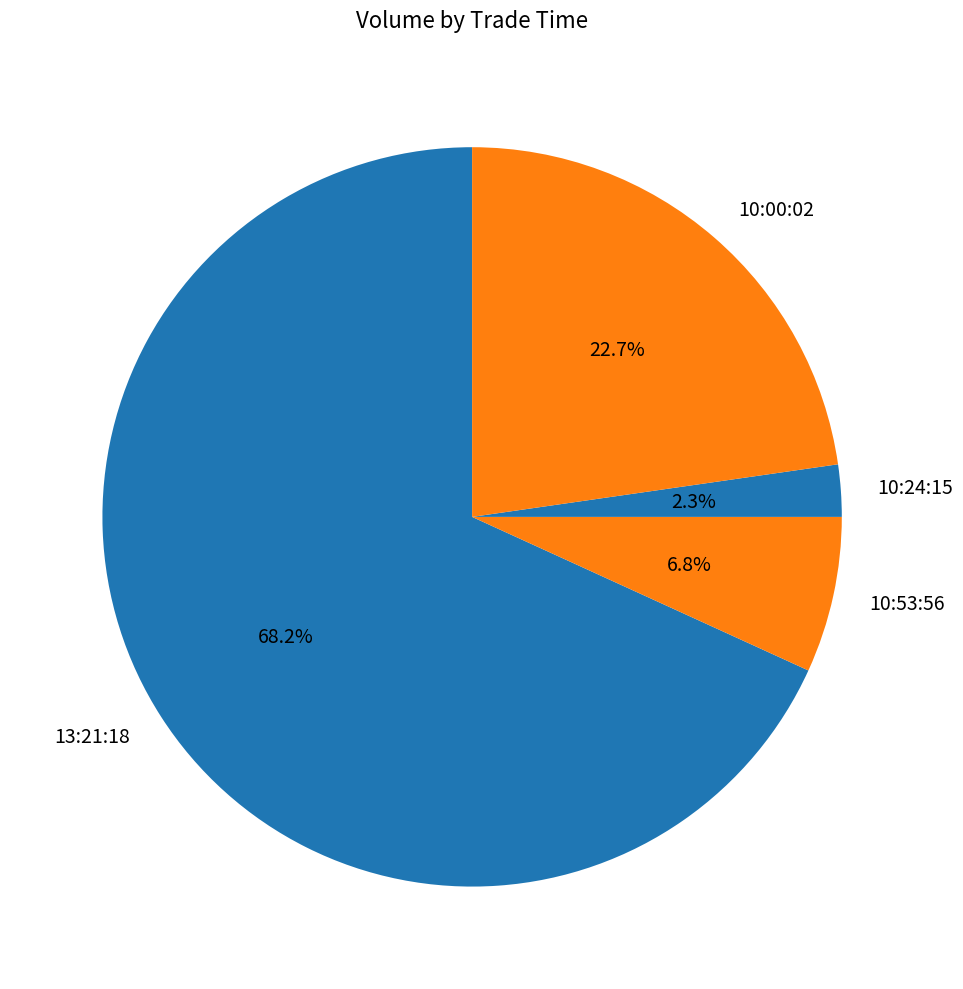

Rank the categories by value from highest to lowest.

13:21:18, 10:00:02, 10:53:56, 10:24:15